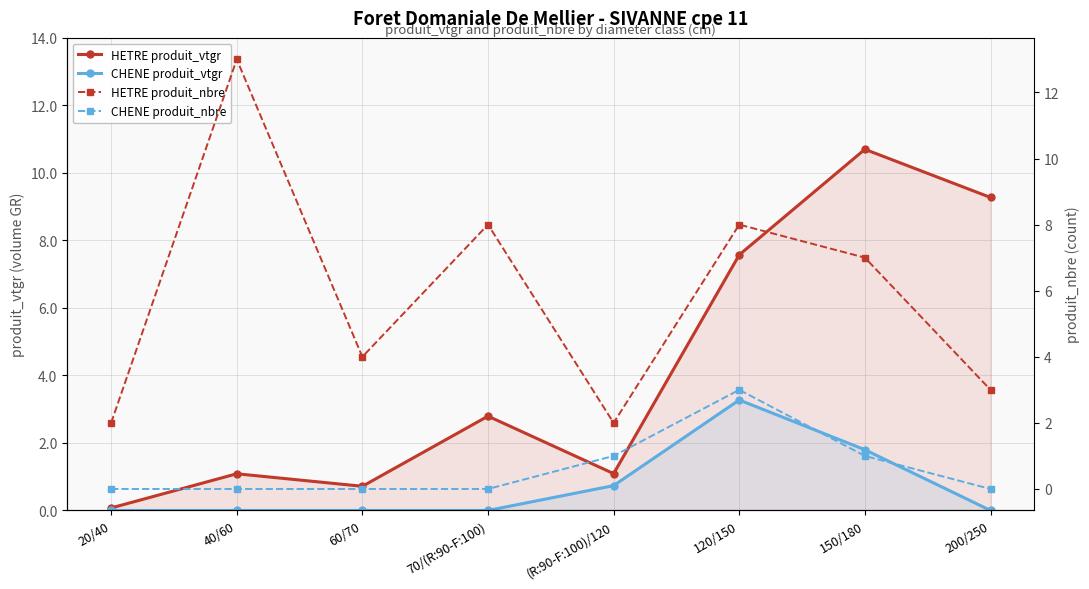

What is the sum of the HETRE produit_nbre values at 60/70 and 40/60?

17.0